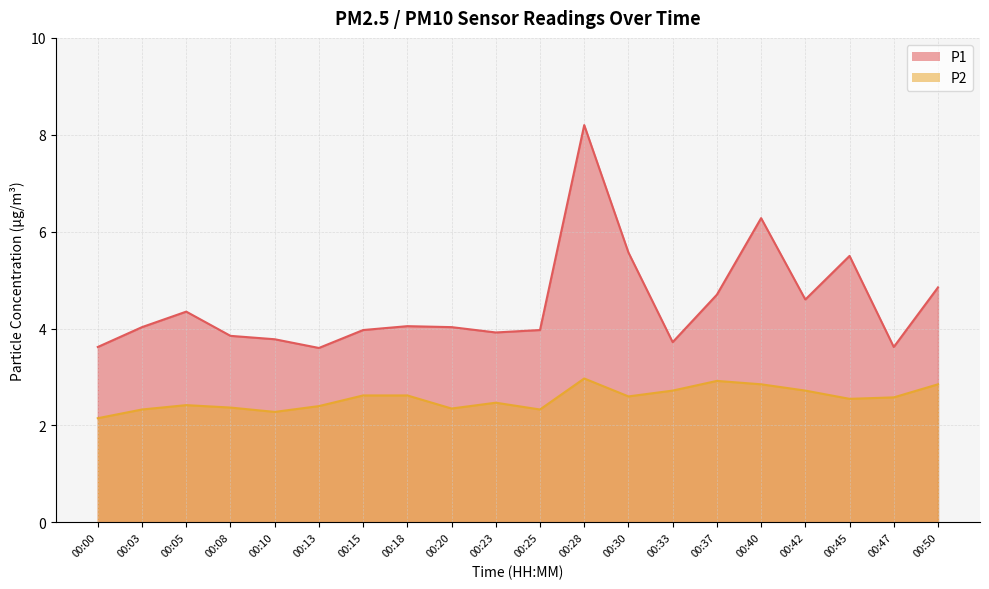

True or false: P1 and P2 cross at least once.

False